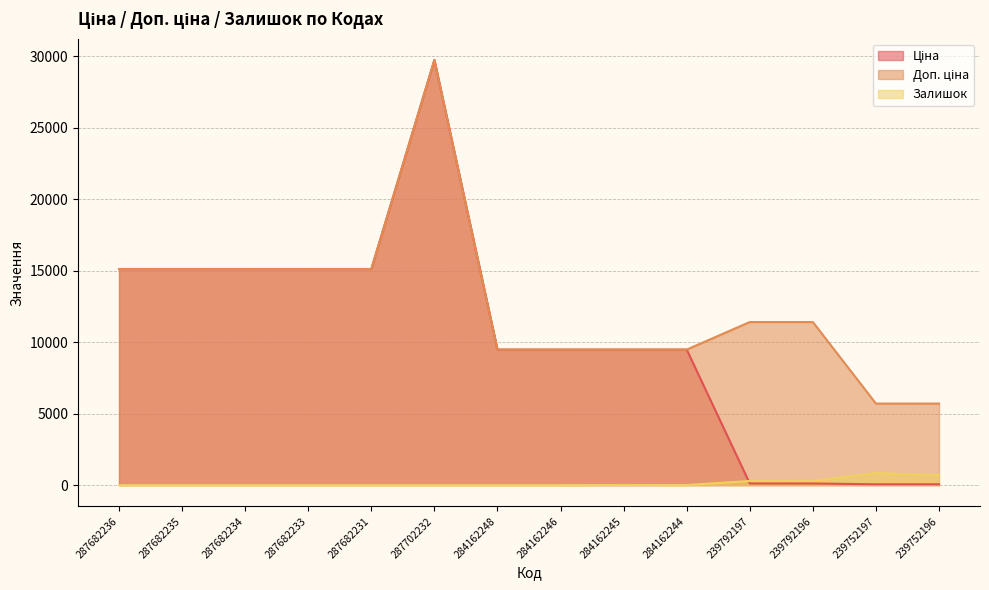

What is the sum of all Залишок values?

2132.0